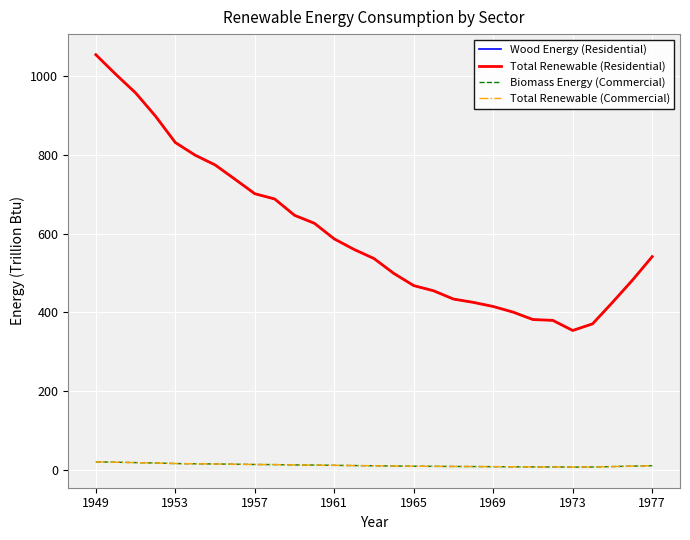

What is the difference between the maximum and minimum values in the Total Renewable (Commercial) series?

13.3